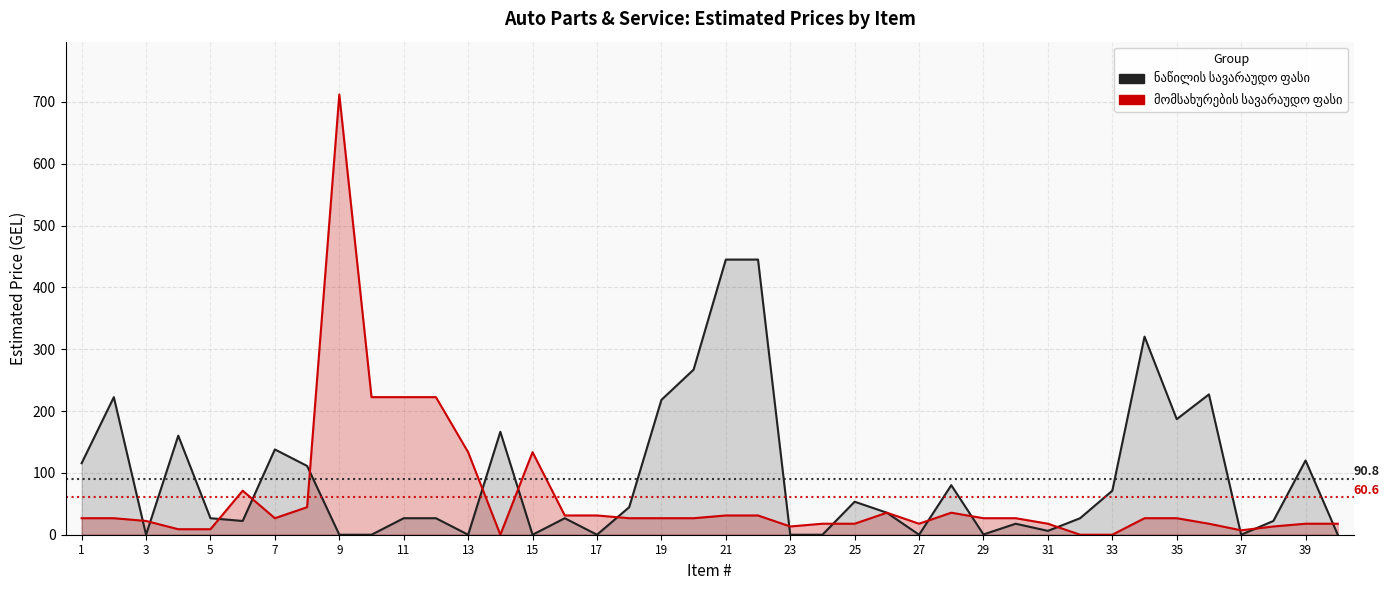

Does the chart have visible grid lines?

Yes